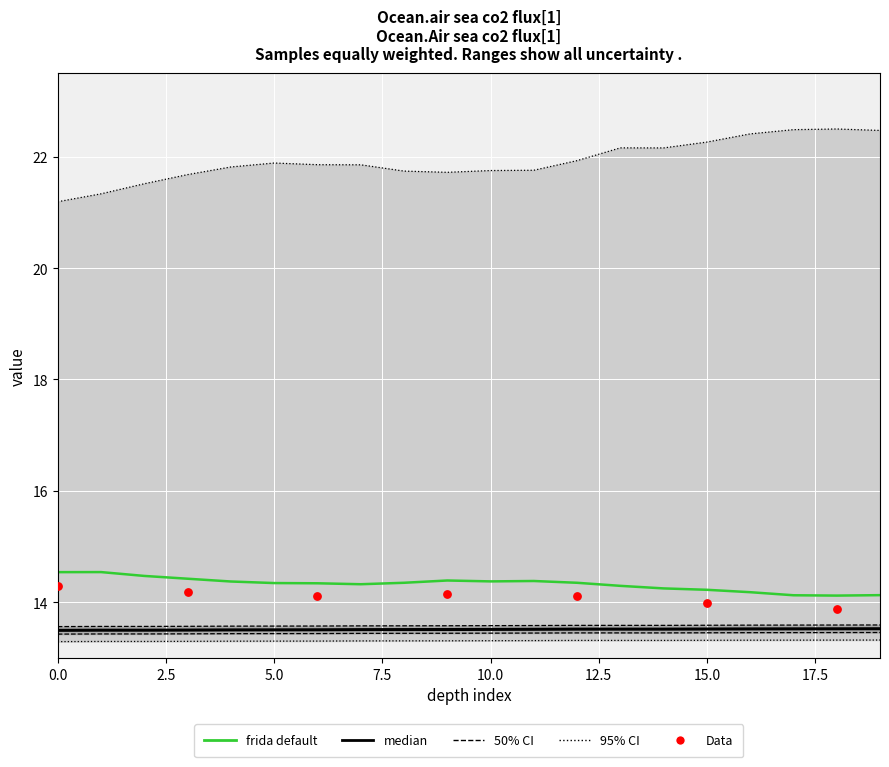

What is the total value across all series at 5?

49.5